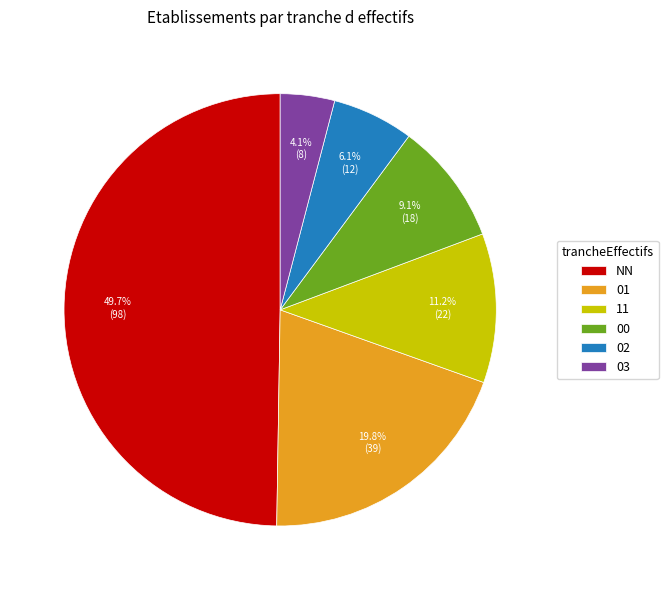

To the nearest percent, what is the combined percentage of 01 and NN?

70%